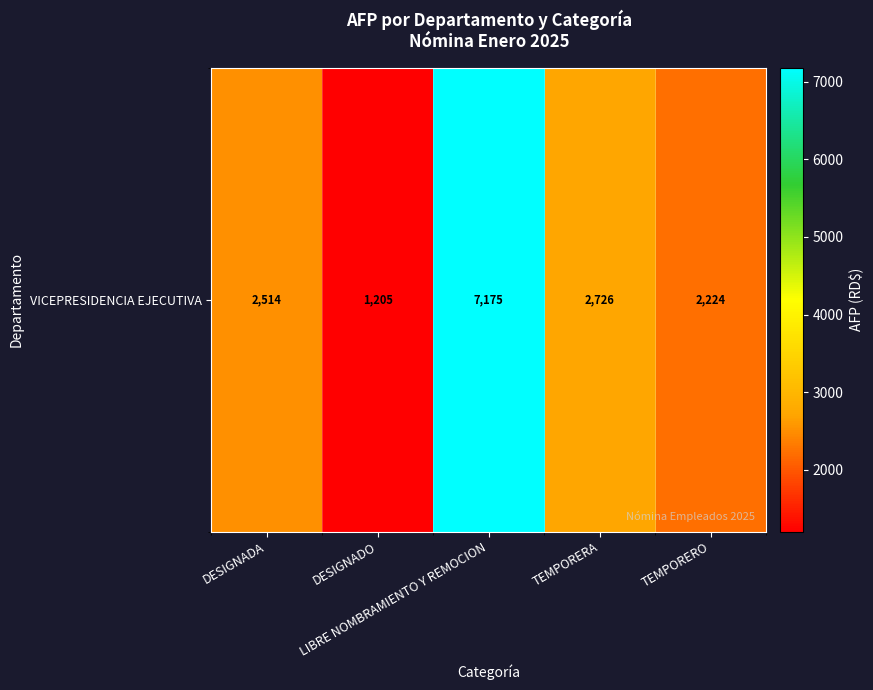

Reading left to right, extract all data points from this chart.

DESIGNADA=2514.3	DESIGNADO=1205.4	LIBRE NOMBRAMIENTO Y REMOCION=7175.0	TEMPORERA=2726.5	TEMPORERO=2224.2